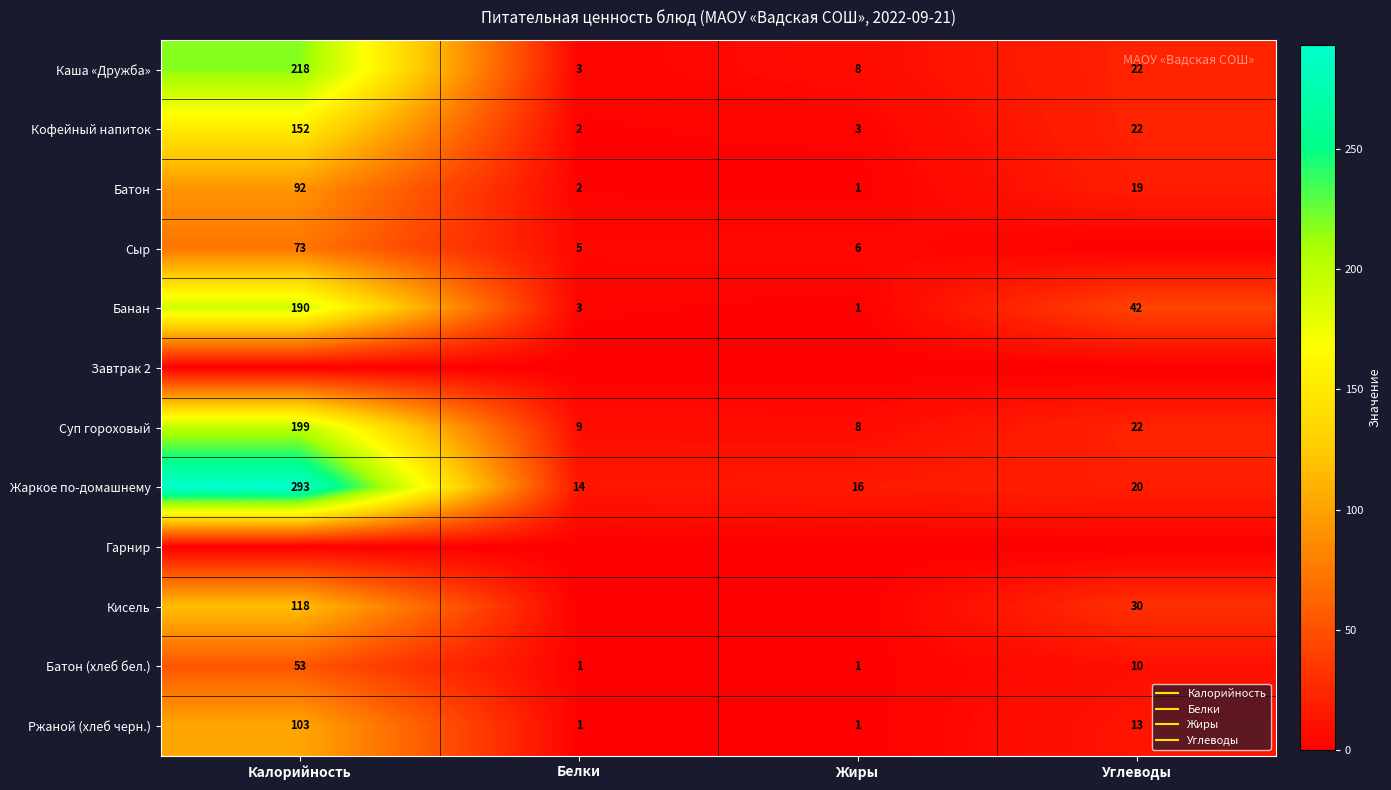

How many series are shown in this chart?

12